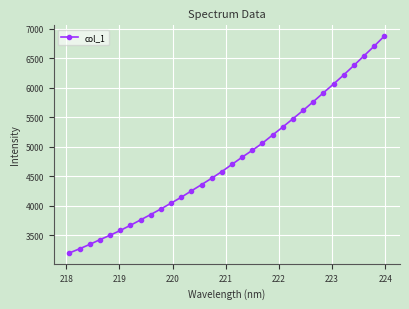

What is the smallest value displayed?

3200.8